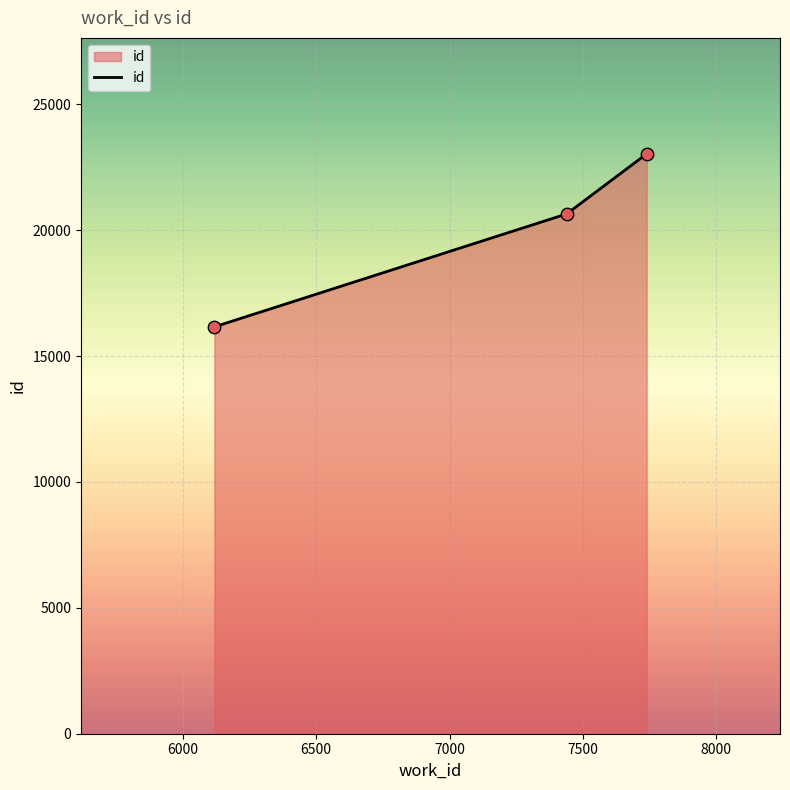

What is the sum of all values?

59839